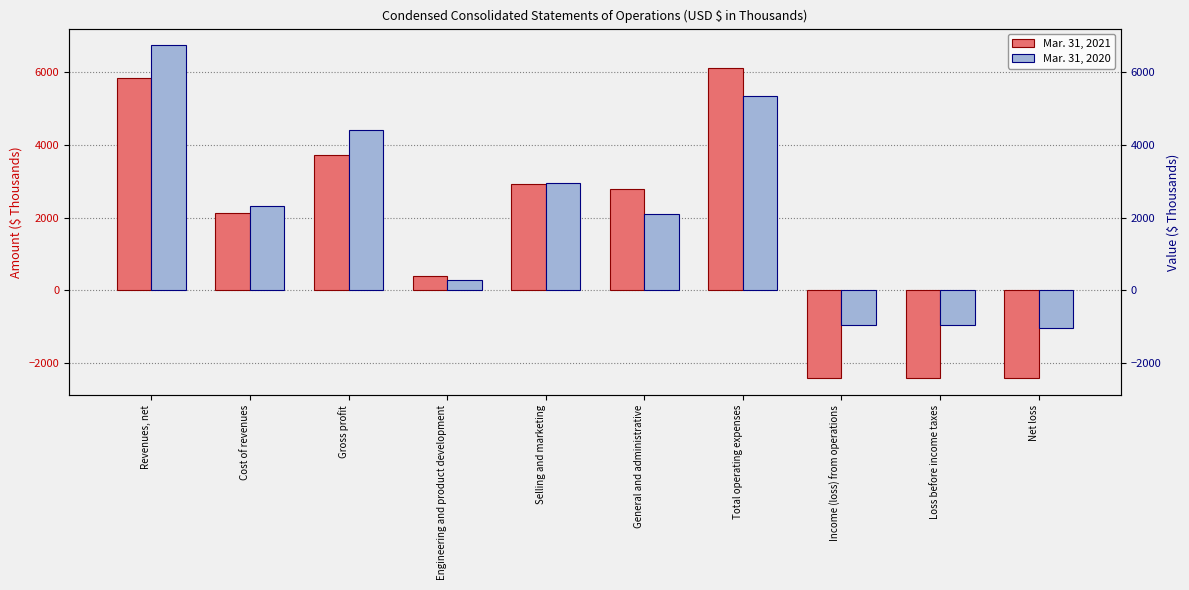

What position from the right is Revenues, net?

10